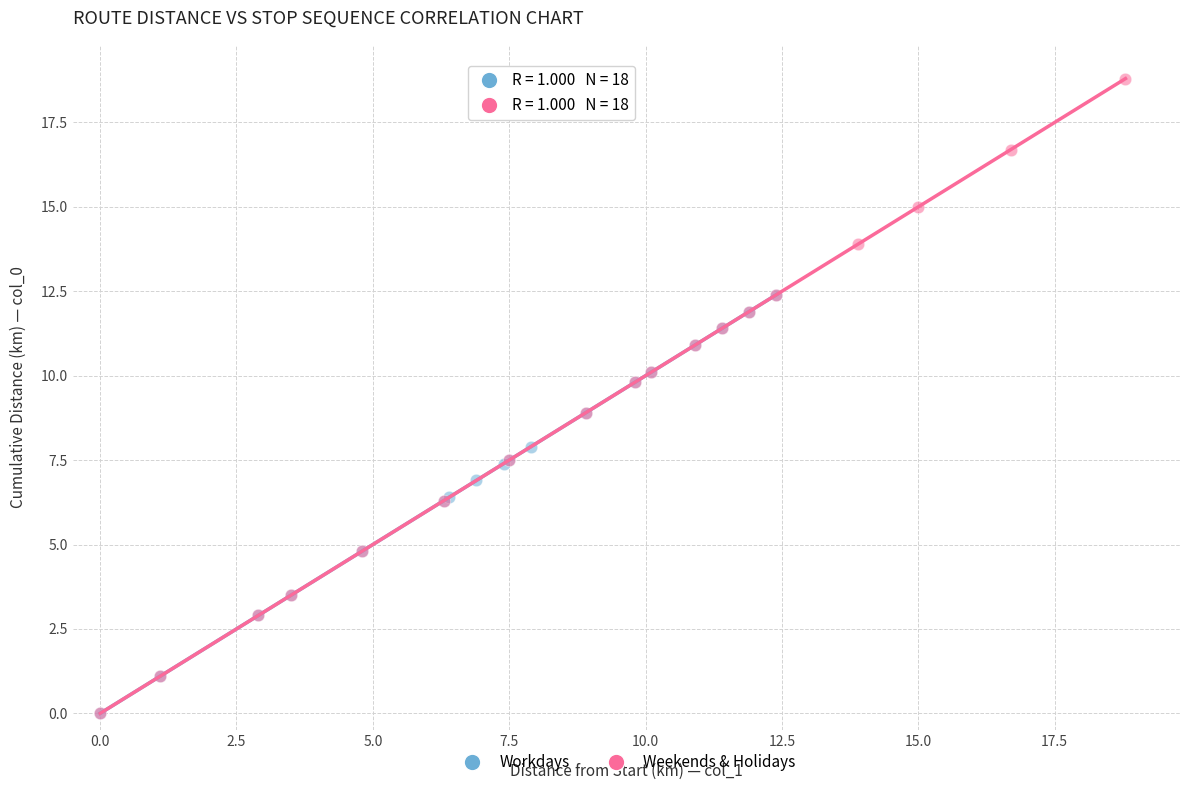

Which series has the largest Y range (max minus min)?

Weekends & Holidays